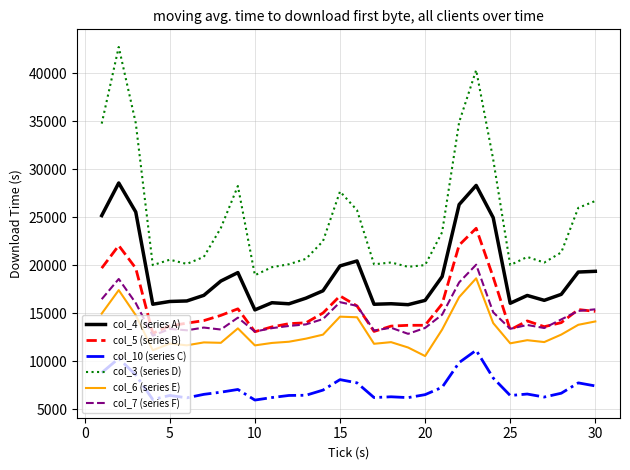

Which series has the widest spread of values?

col_3 (series D)